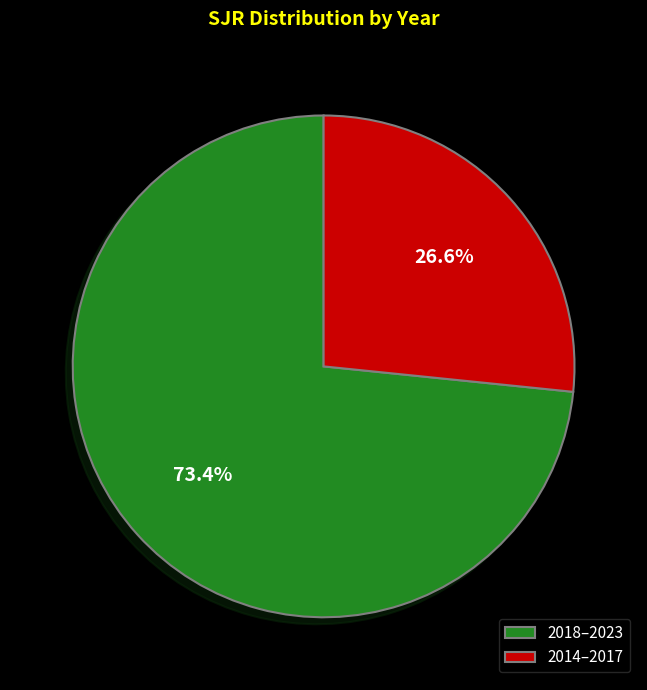

Count the number of slices in the pie.

2